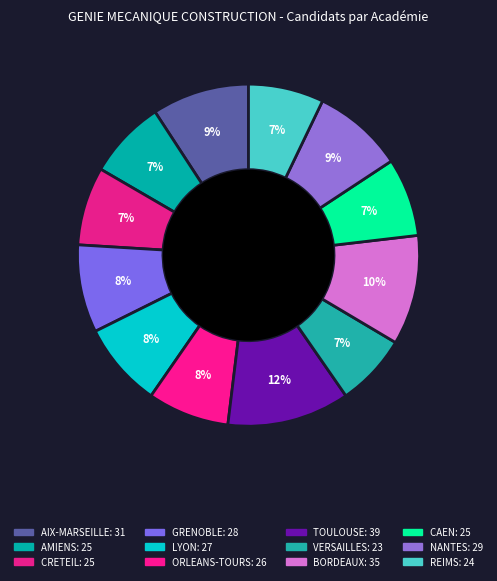

How many segments does this pie chart have?

12